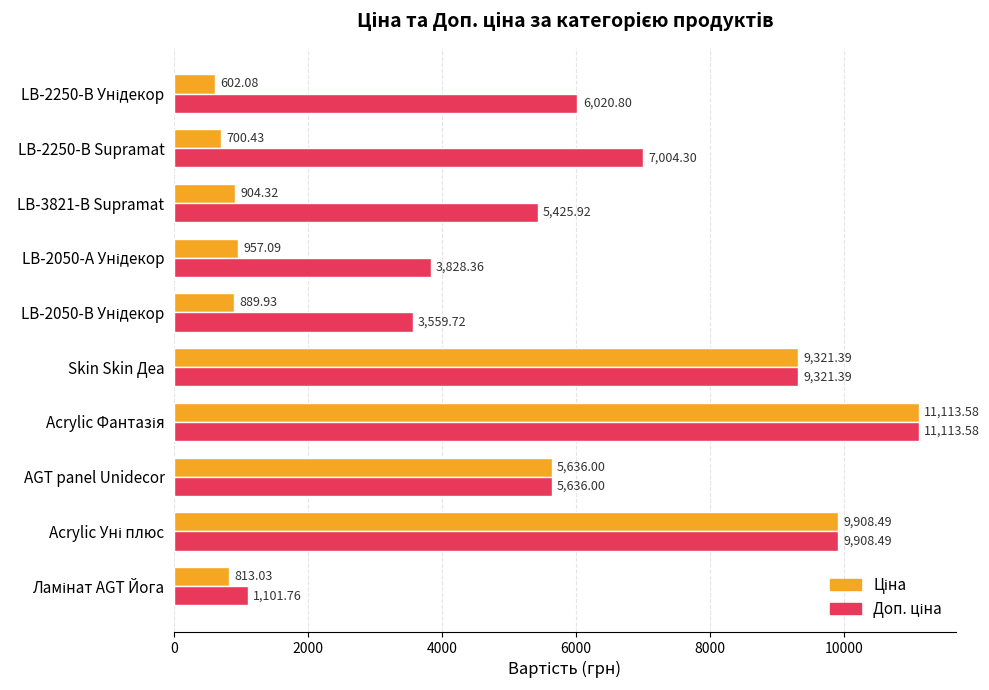

How many series are shown in this chart?

2